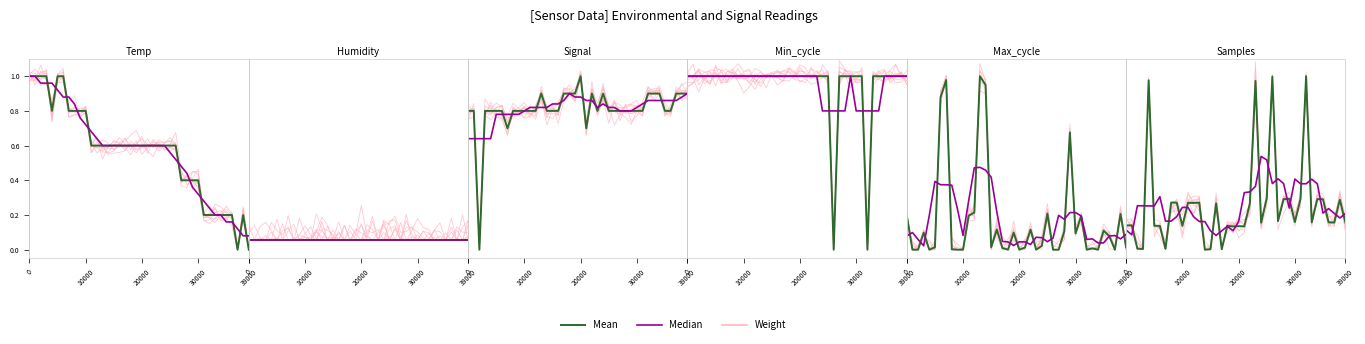

Which category has the lowest value across all series?

30000